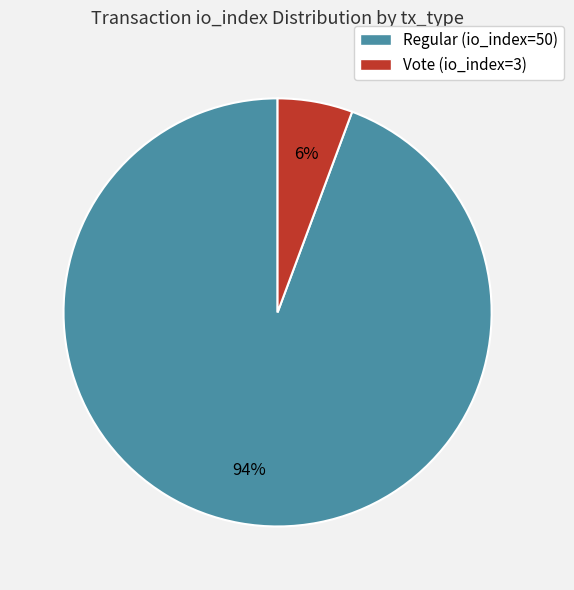

What percentage is the Vote (io_index=3) slice, to the nearest percent?

6%